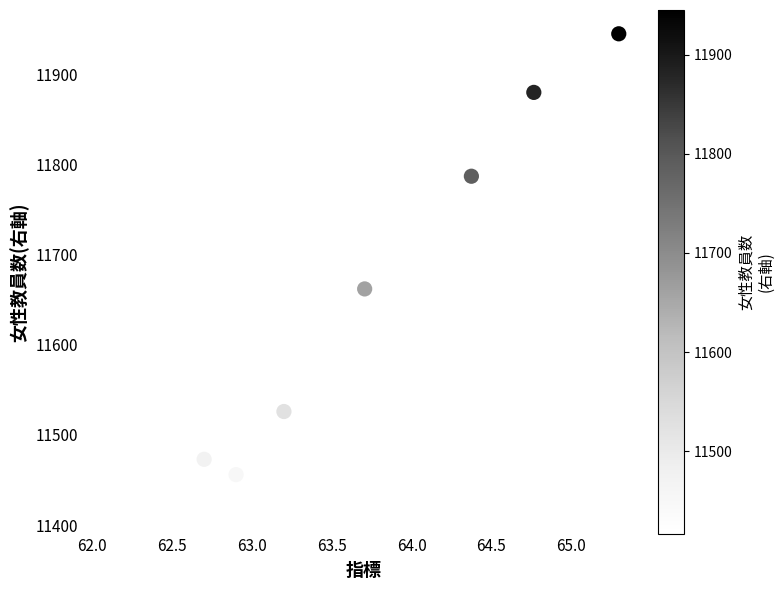

What is the average Y value?

11643